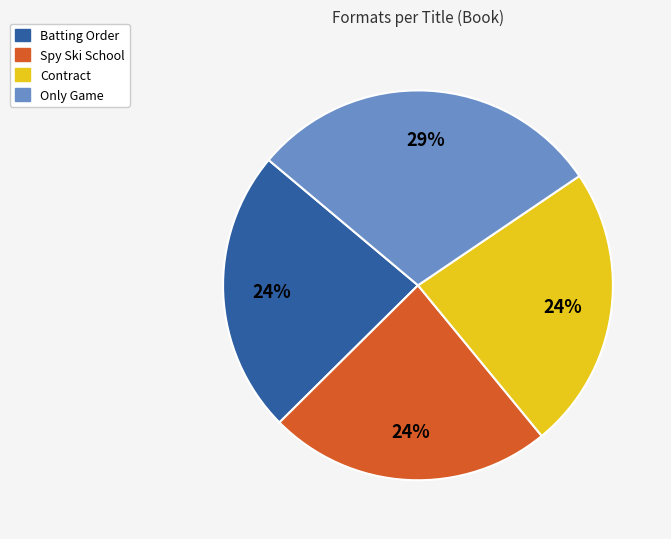

Which has a higher value, Only Game or Batting Order?

Only Game